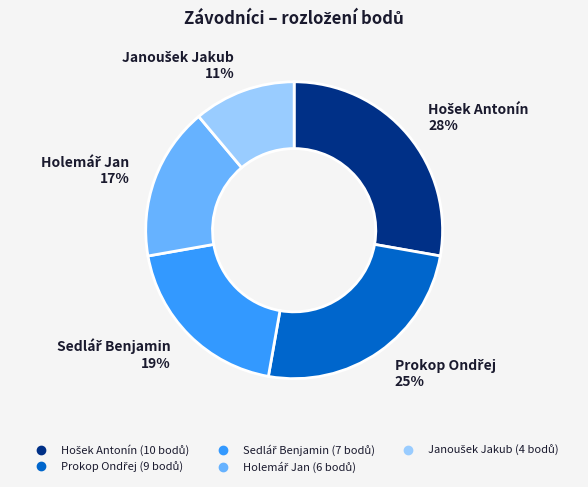

To the nearest percent, what is the difference between the largest and smallest slice percentages?

17%